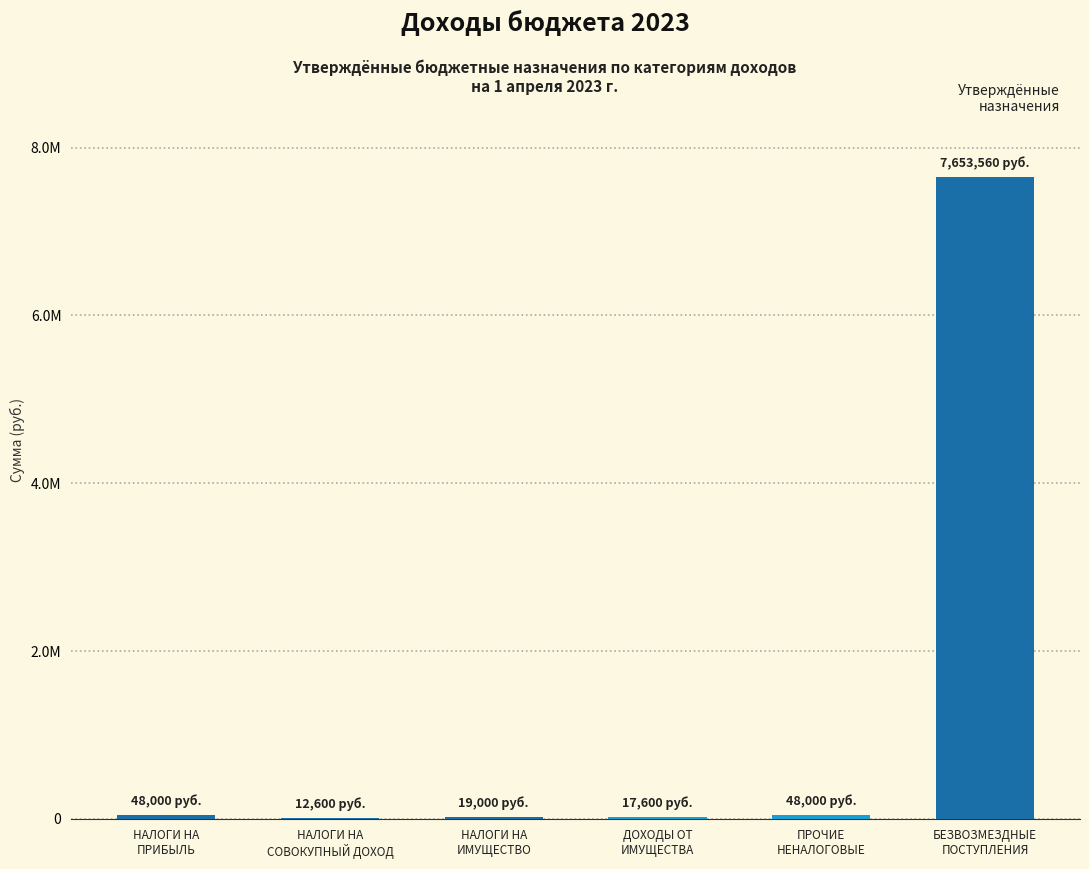

Are the bars horizontal?

No